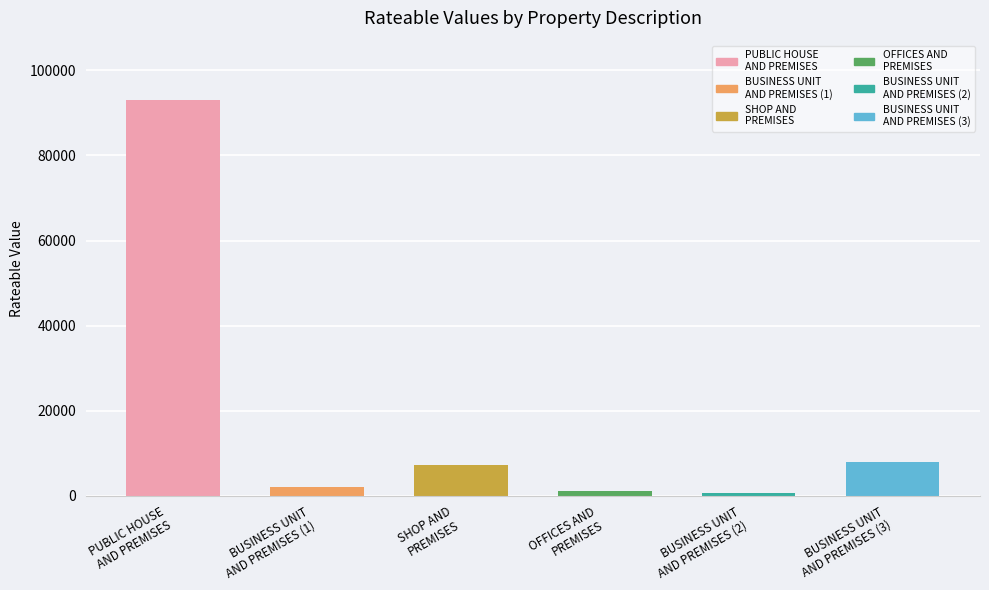

What is the difference between the maximum and minimum values?

92270